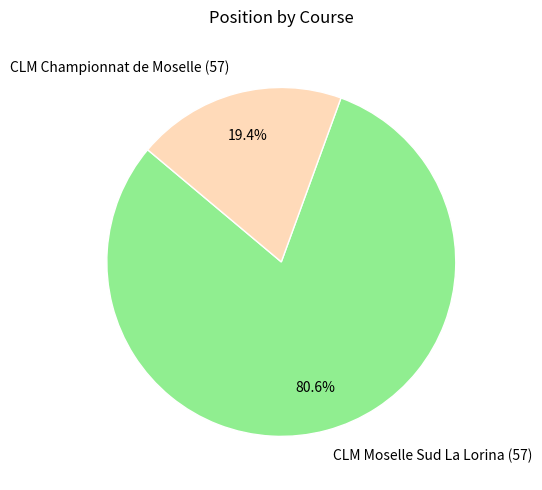

To the nearest percent, what is the difference between the CLM Championnat de Moselle (57) and CLM Moselle Sud La Lorina (57) slice percentages?

61%